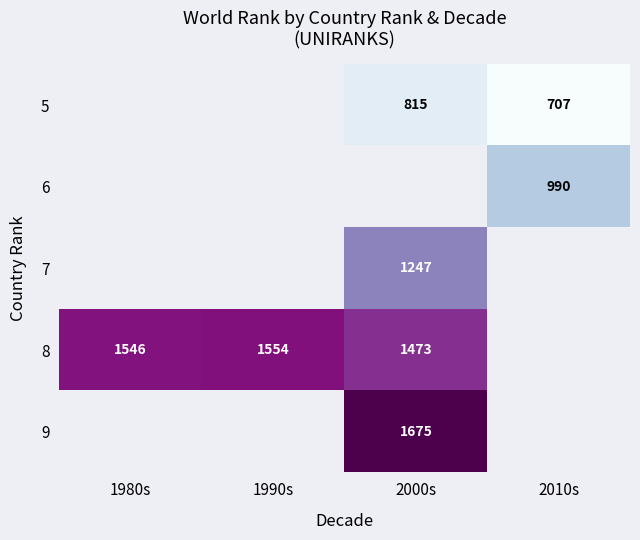

Is the value of 5 at 2010s greater than the value of 8 at 1990s?

No